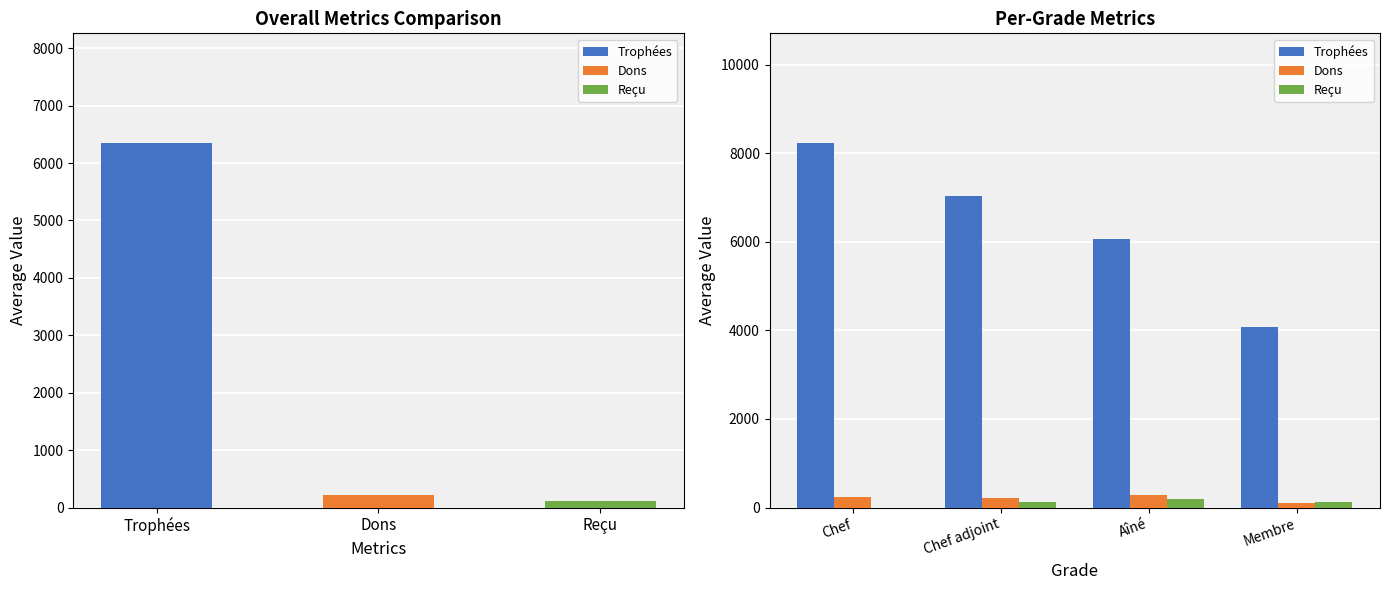

What is the difference between the Reçu values at Chef and Membre?

134.0